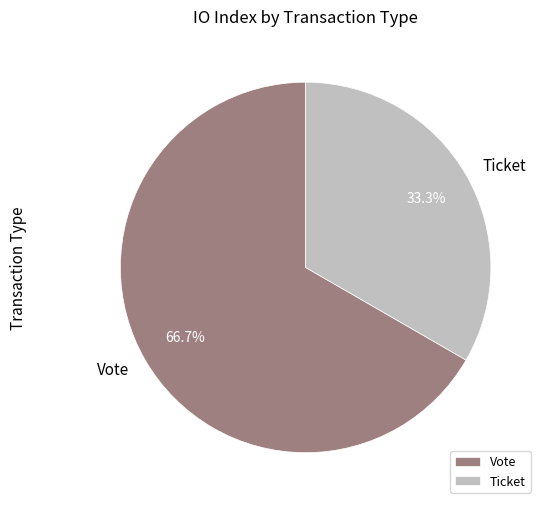

What is the smallest slice in the pie chart?

Ticket